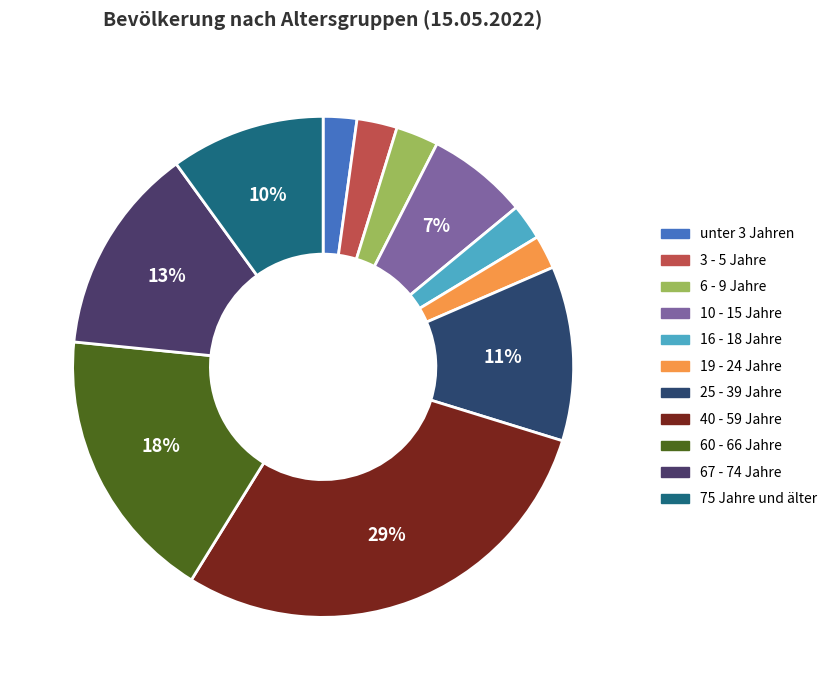

What is the largest slice in the pie chart?

40 - 59 Jahre